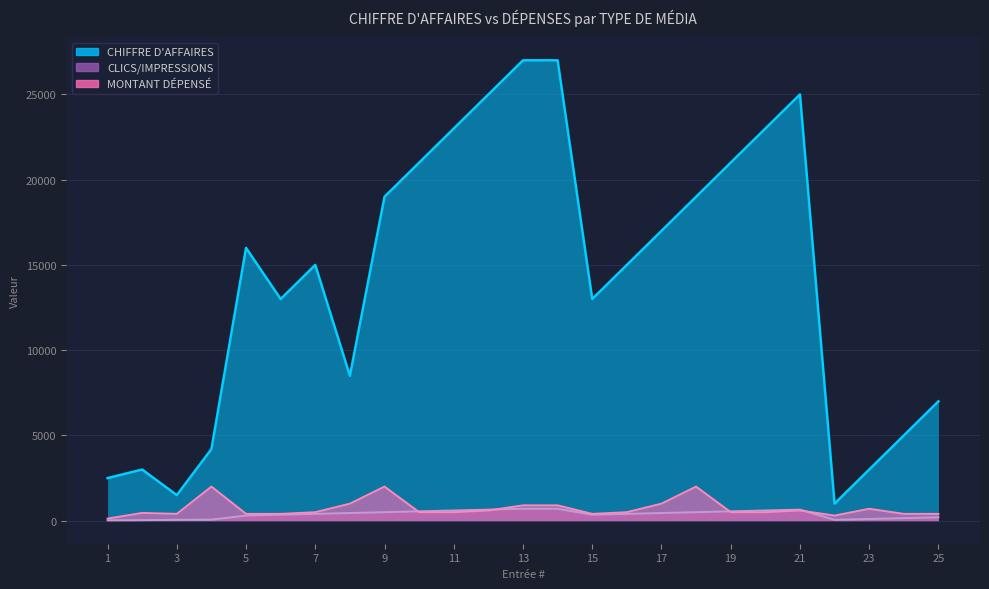

Where is MONTANT DÉPENSÉ nearest to the value 1061?

8